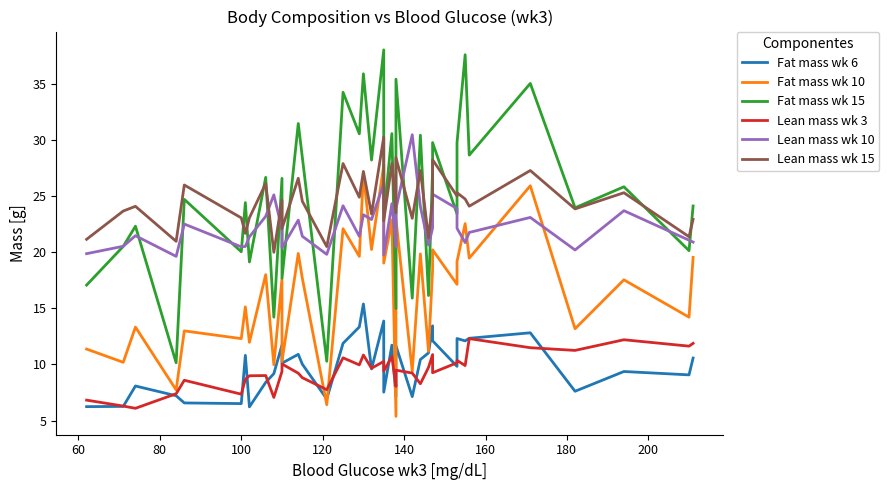

What is the average value of the Lean mass wk 15 series?

24.4